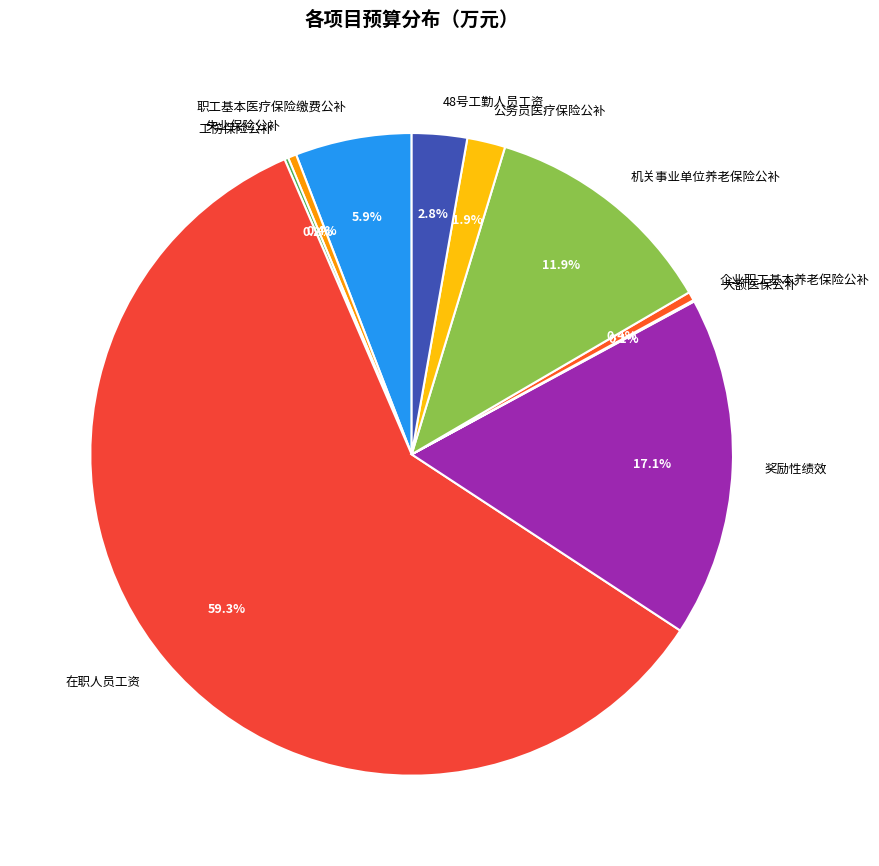

Which slice is the largest?

在职人员工资